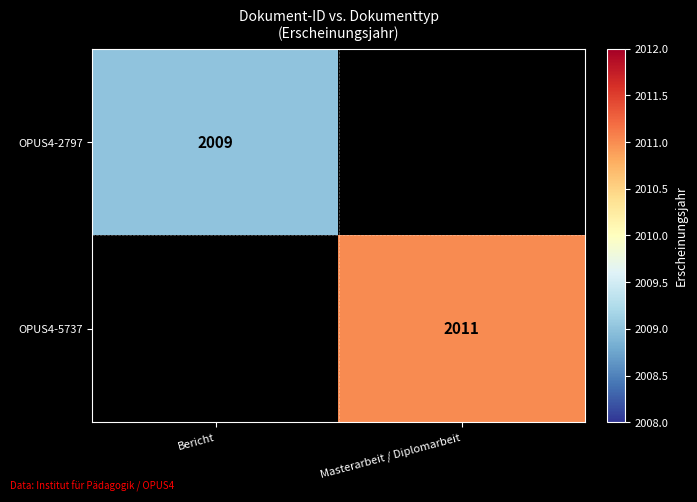

True or false: OPUS4-5737 has a value of 1306 at Masterarbeit / Diplomarbeit.

False